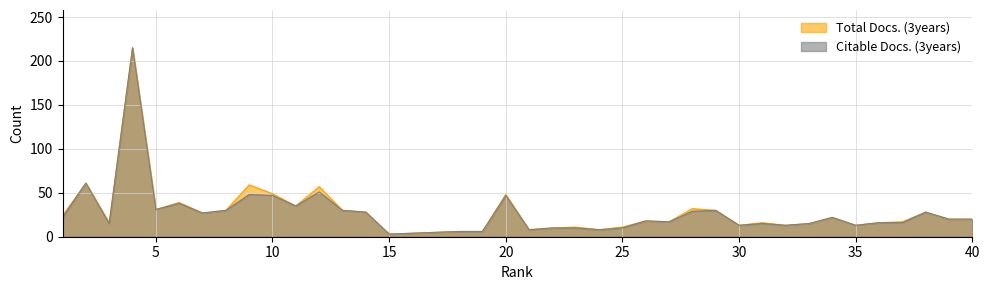

At which label does Total Docs. (3years) reach its minimum?

15